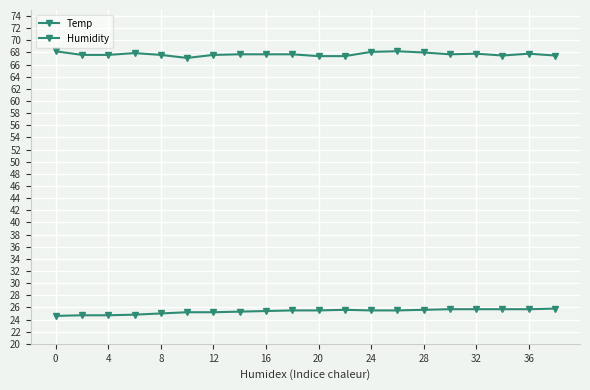

Count the number of data series in this chart.

2